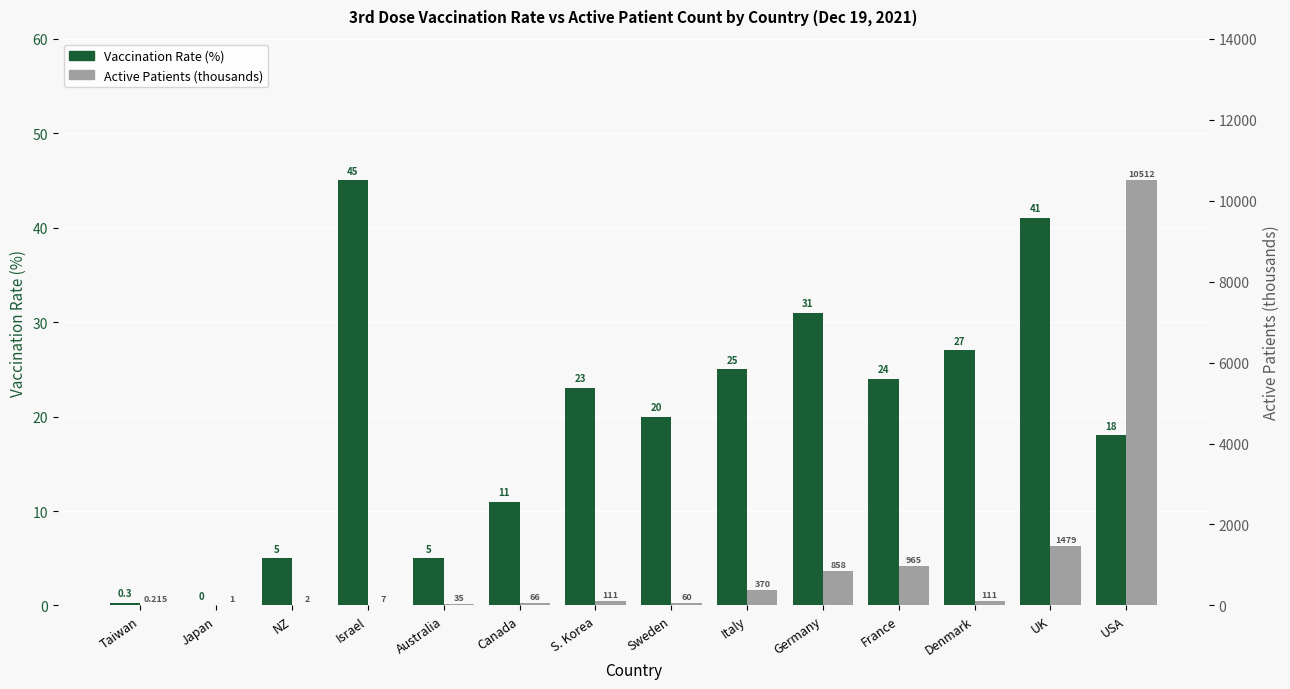

Between NZ and Australia, which series saw the biggest shift?

Active Patients (thousands)